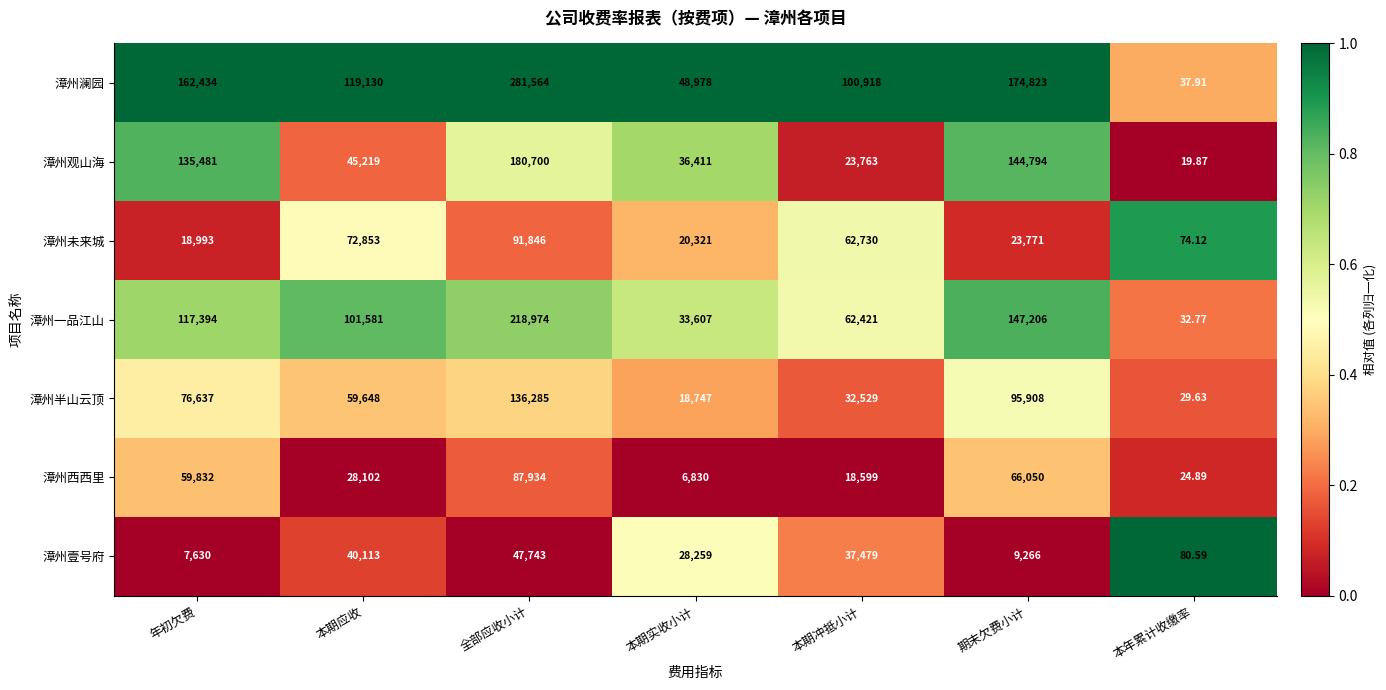

At which category is the sum across all series the highest?

全部应收小计